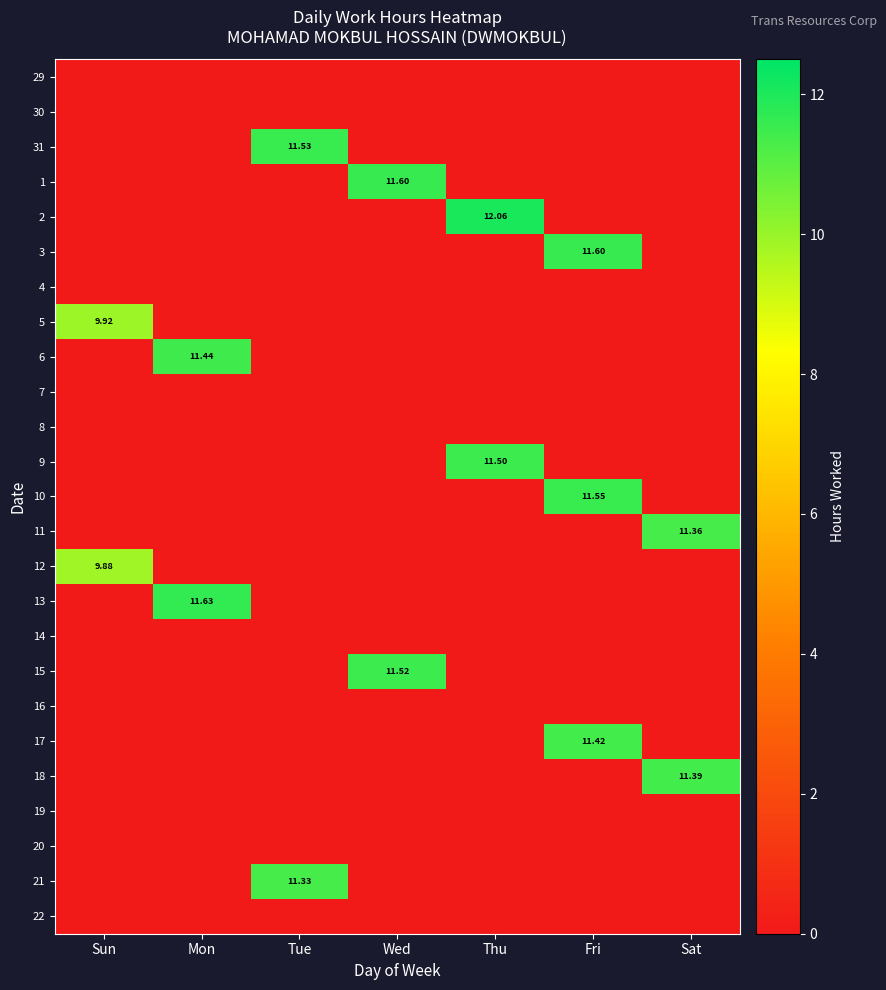

True or false: 11 has a value of 5.7 at Thu.

False